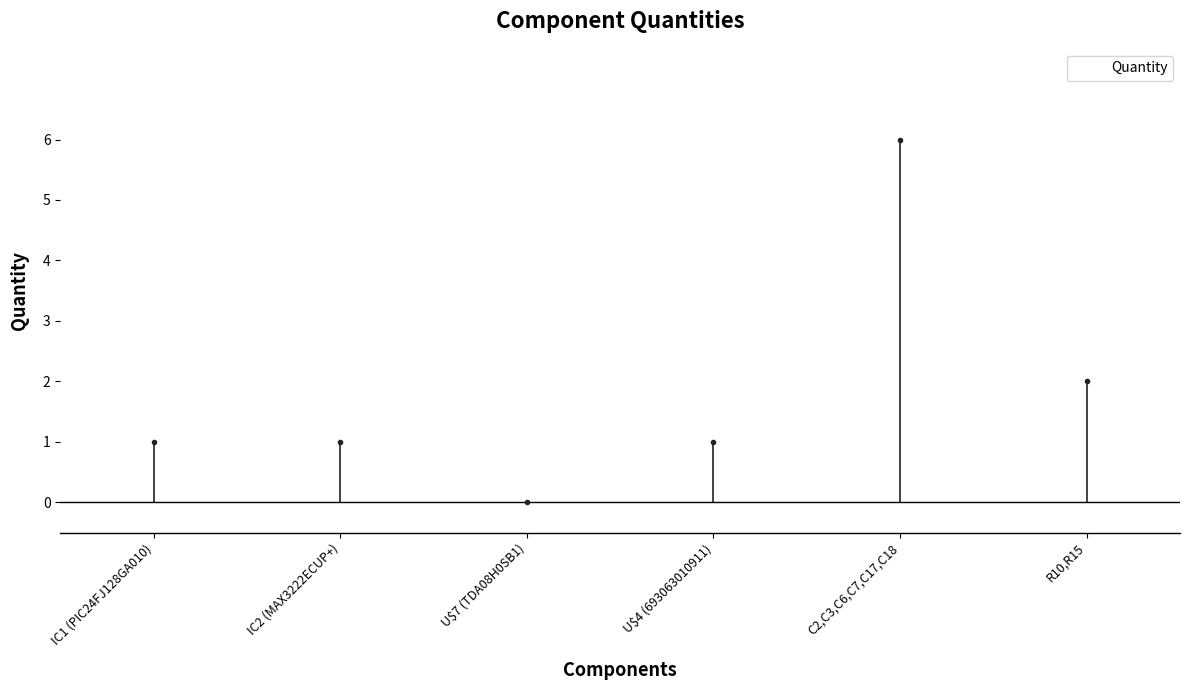

Where is the data nearest to the value 3?

R10,R15